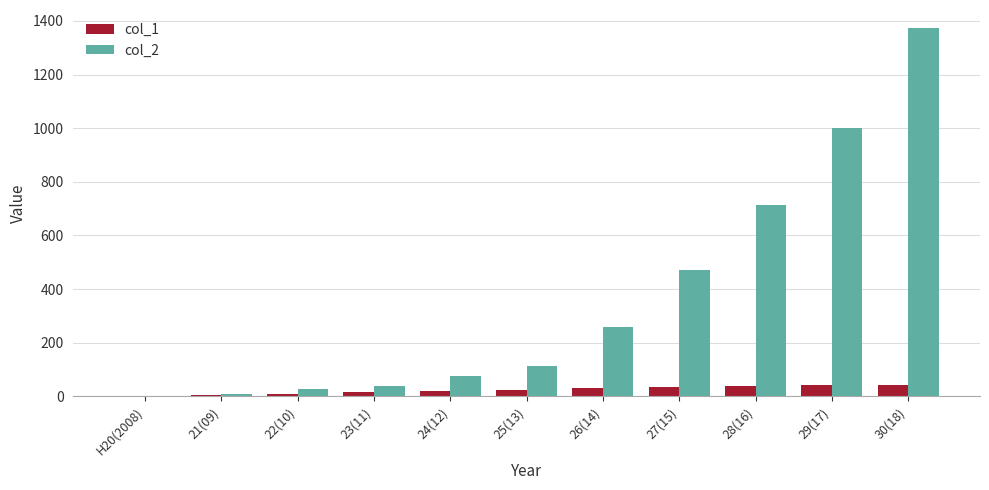

Which category has the highest value across all series?

30(18)